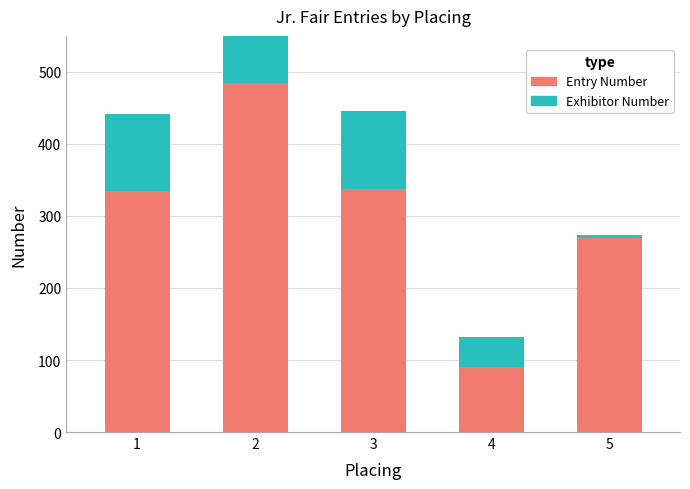

Rank the series by their average value, from highest to lowest.

Entry Number, Exhibitor Number